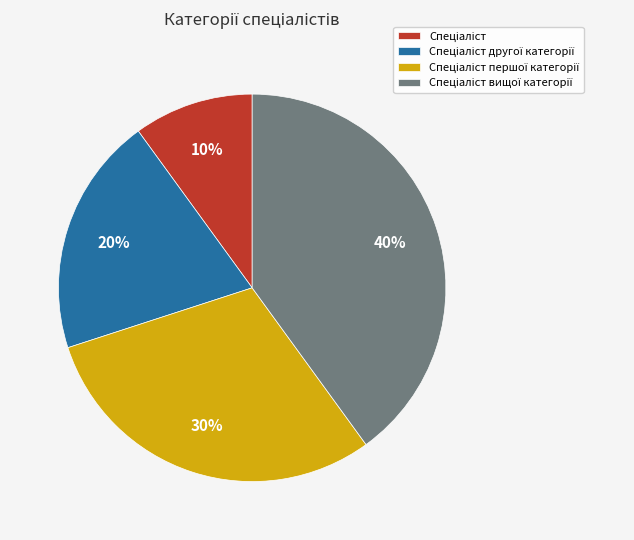

Is there any slice that represents more than half of the pie?

No